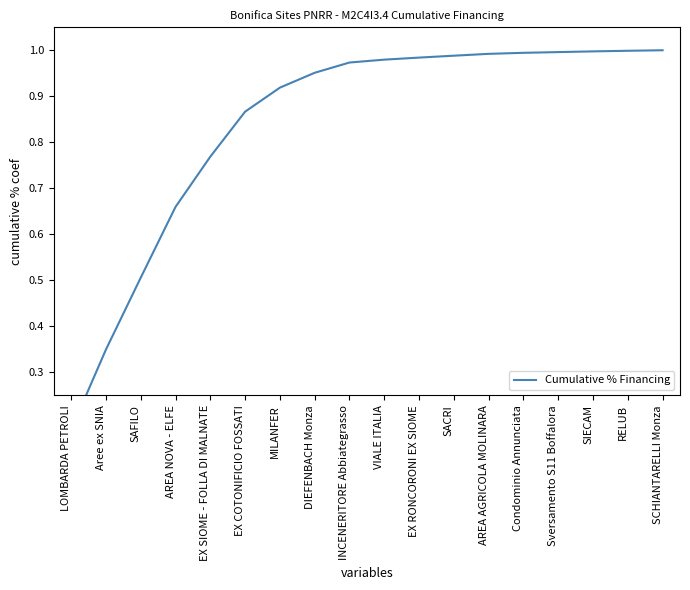

The chart shows a value of 0.5 at EX COTONIFICIO FOSSATI. True or false?

False